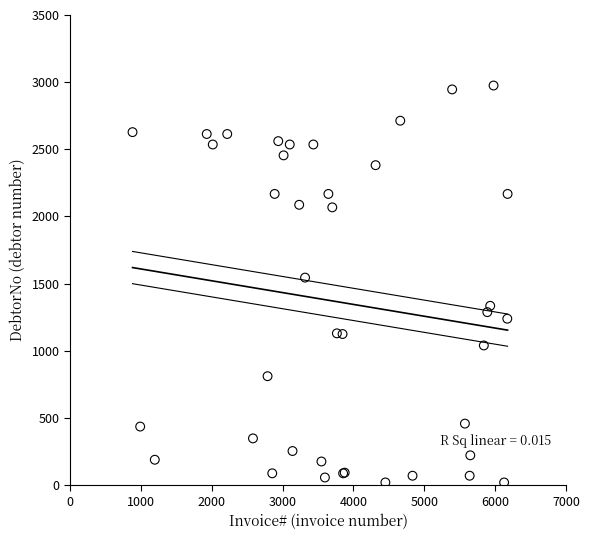

What Y value in the scatter plot is closest to 1497?

1545